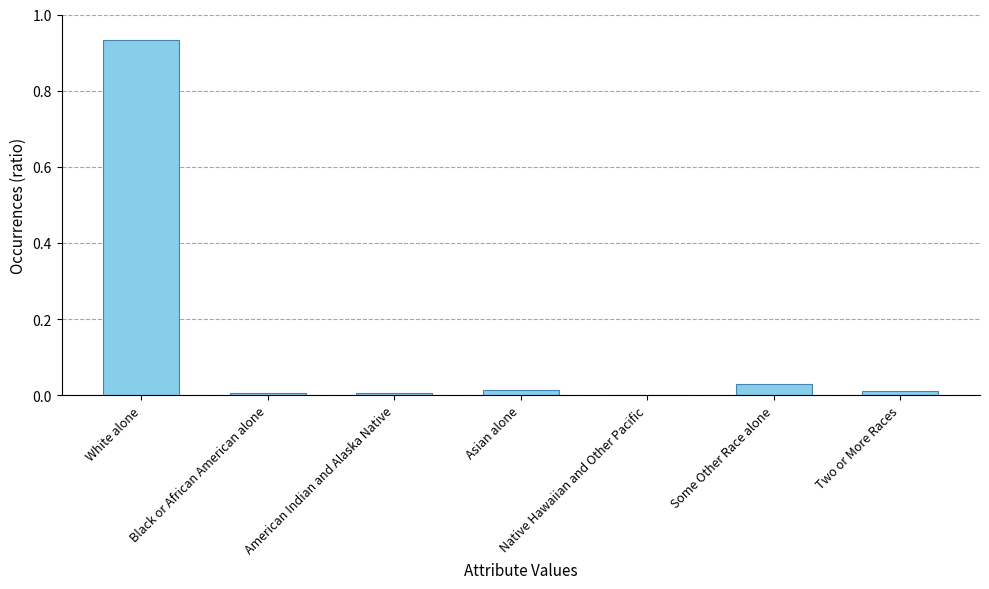

Which has a higher value, American Indian and Alaska Native or White alone?

White alone